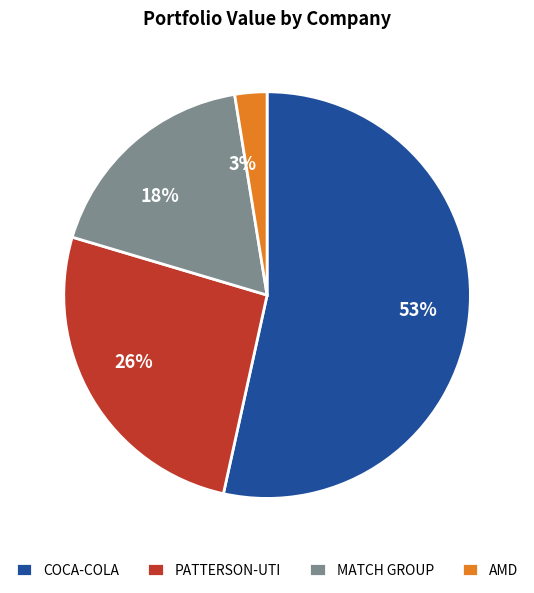

How many slices are in this pie chart?

4